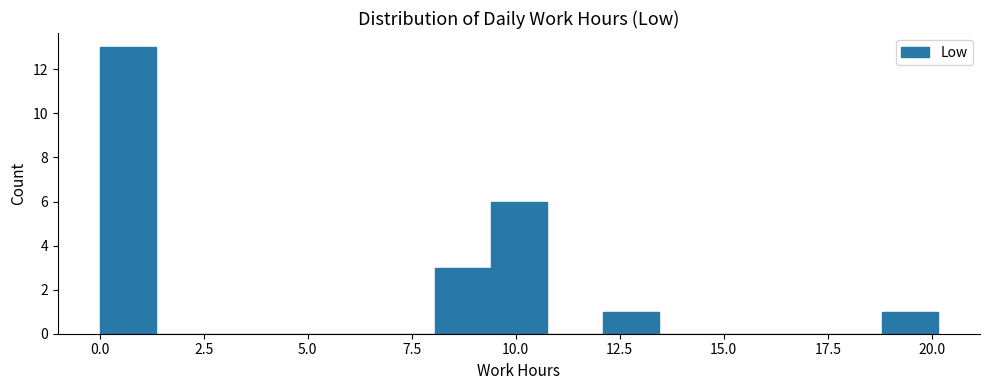

Around what value on the x-axis is the tallest bar? Give the approximate position of its centre, as read against the axis.

0.5